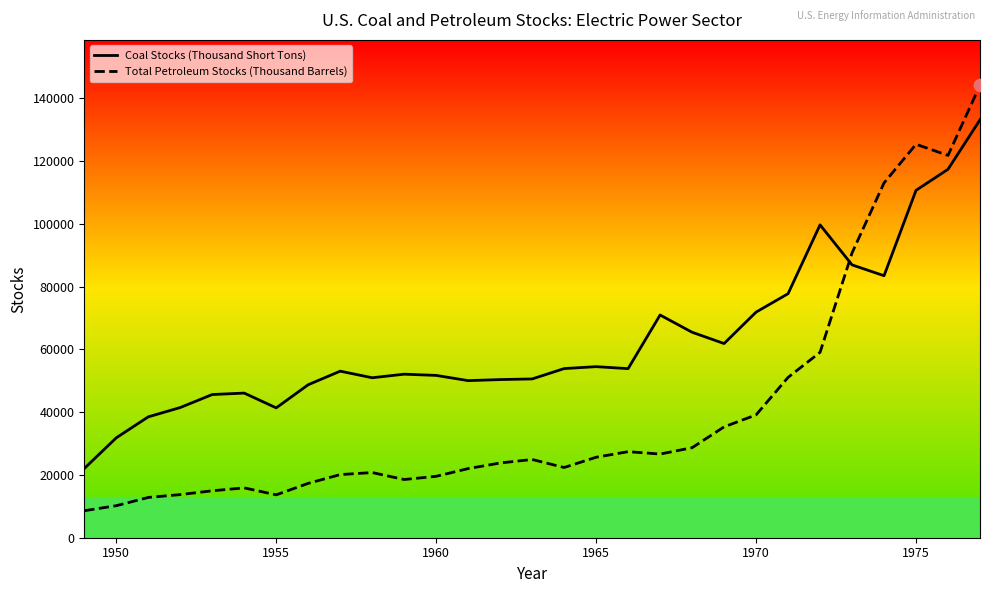

What are all the series names shown in the legend?

Coal Stocks (Thousand Short Tons), Total Petroleum Stocks (Thousand Barrels)